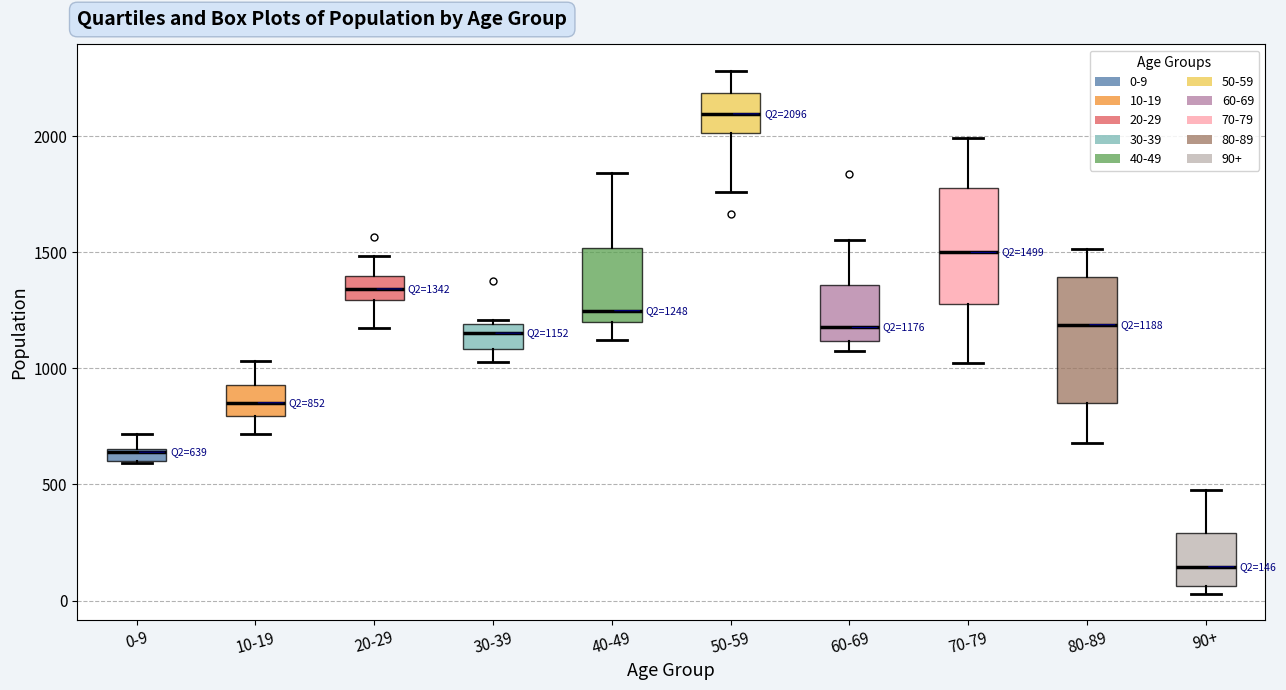

Which box's median line is the highest?

50-59